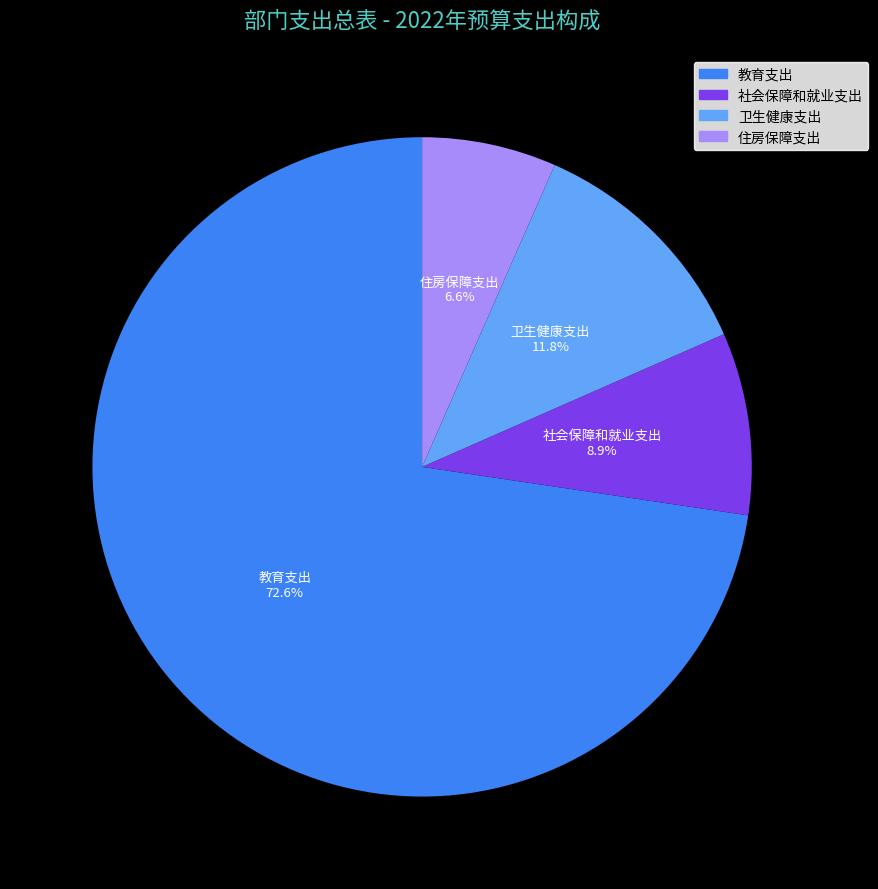

Approximately how many times larger is the value at 卫生健康支出 compared to 住房保障支出?

1.8